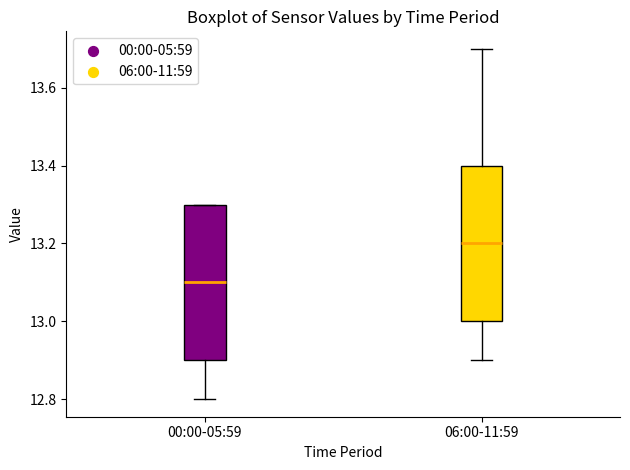

Reading left to right, transcribe this box plot: for each box, give where its median line is, the range the box spans, and where its two whiskers end, as read against the y-axis. The values are not printed on the chart, so give them approximately, as read against the axis.

00:00-05:59: median 13.1, box 12.9 to 13.3, whiskers 12.8 to 13.3
06:00-11:59: median 13.2, box 13.0 to 13.4, whiskers 12.9 to 13.7